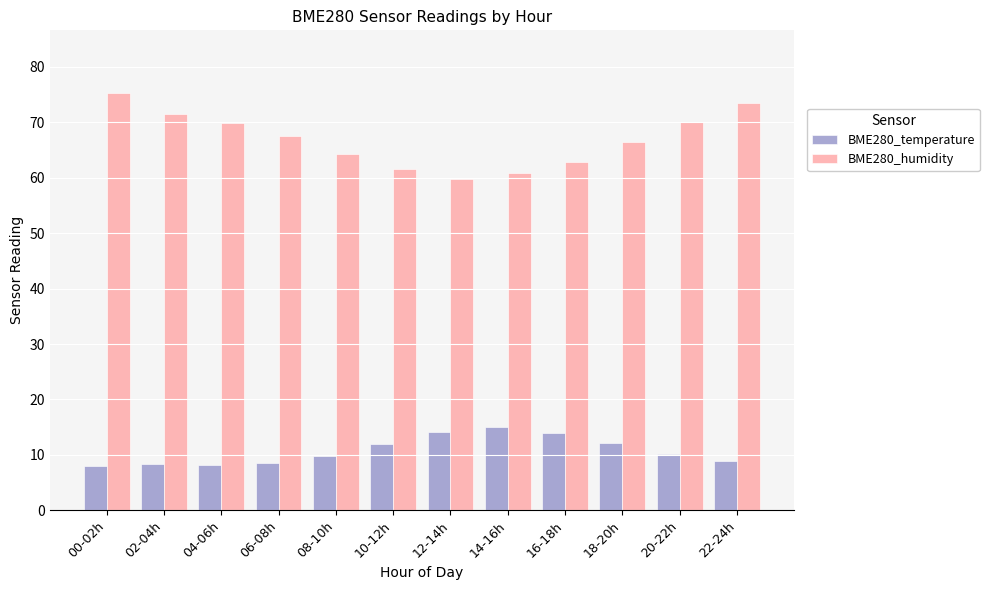

The BME280_temperature series shows 2.2 at 00-02h. True or false?

False